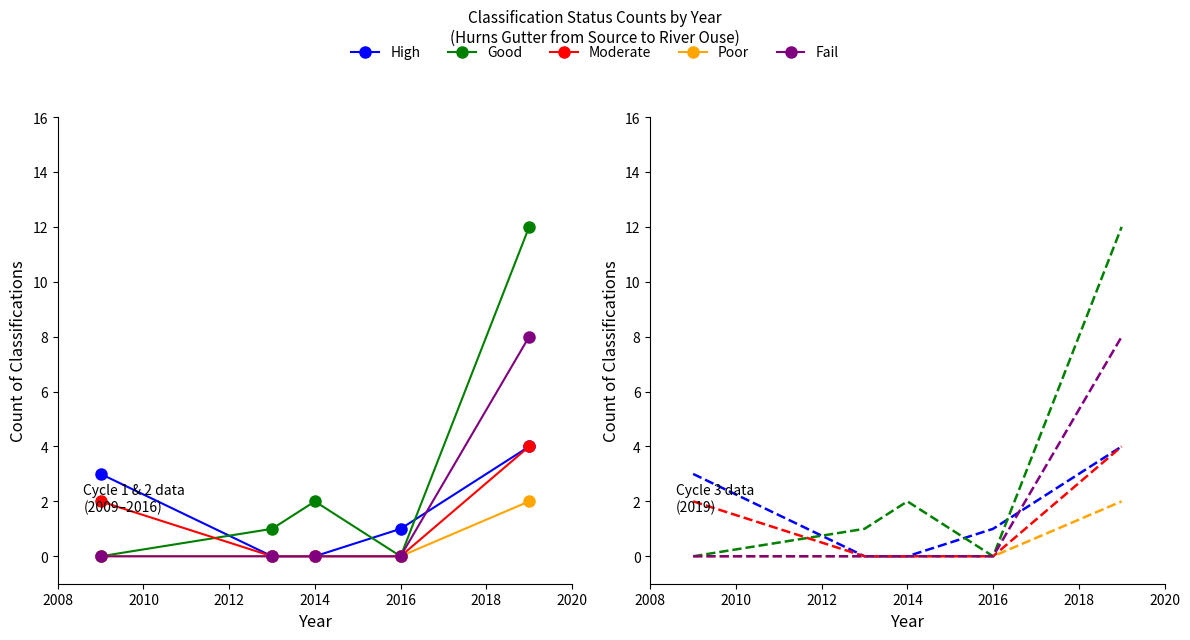

Which series changed the most between 2008 and 2016?

Good